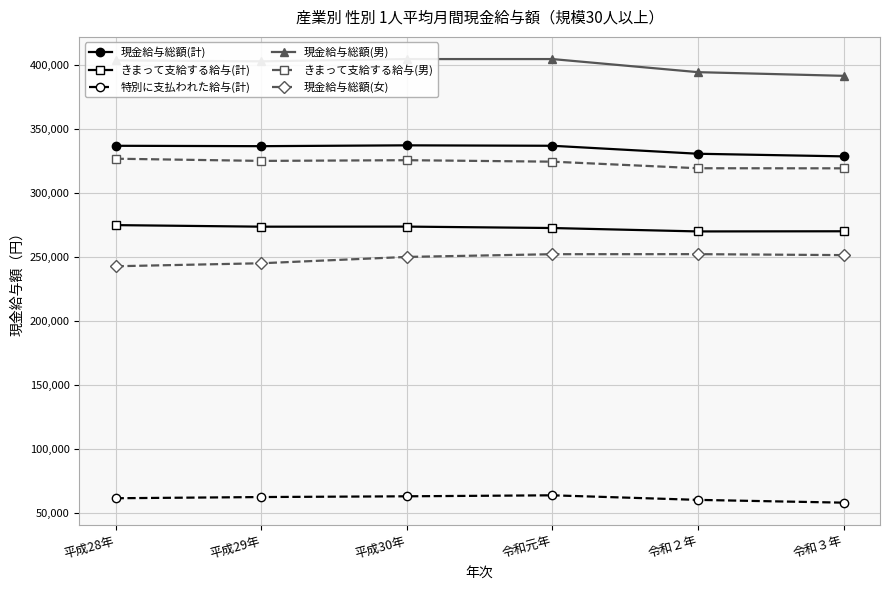

What is the smallest value displayed?

58401